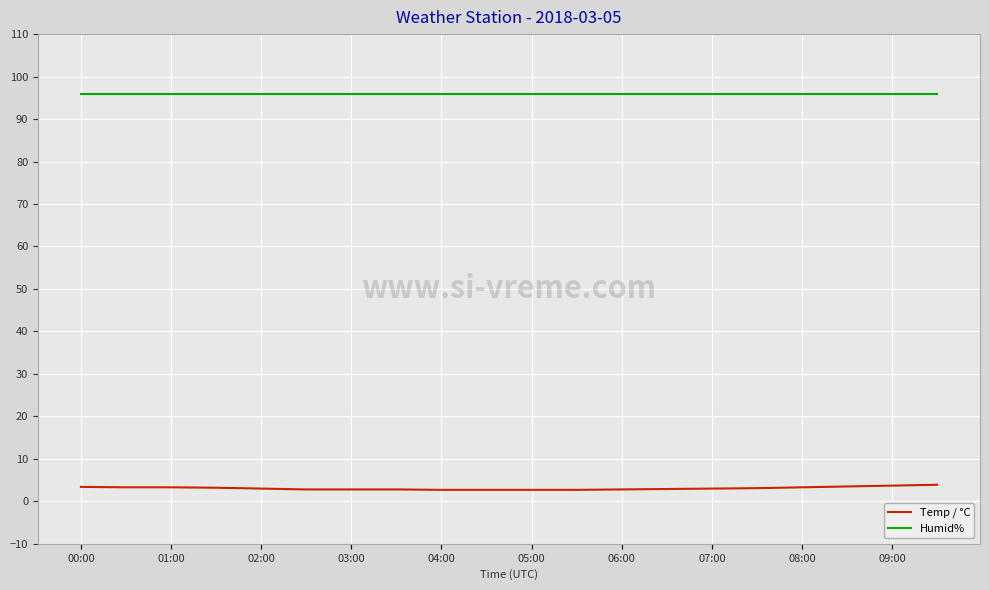

True or false: Temp / °C and Humid% intersect in this chart.

False